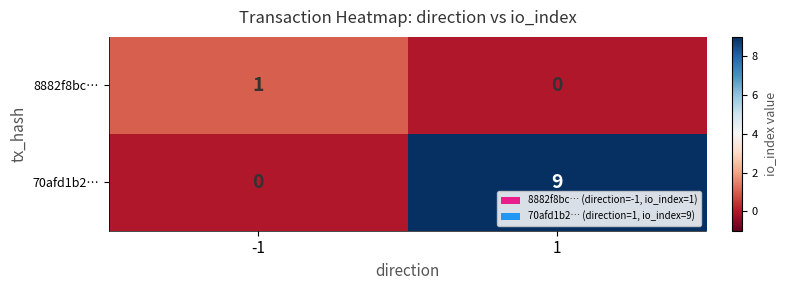

What value does the 70afd1b2… series have at 1?

9